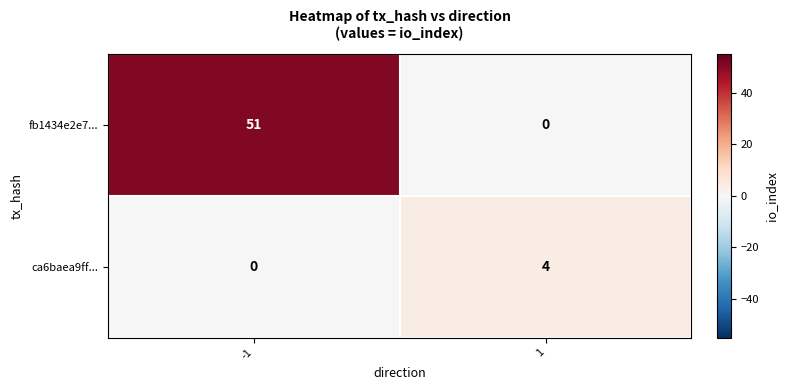

Reading left to right, transcribe all the data shown in this chart.

fb1434e2e7...: 51	0
ca6baea9ff...: 0	4